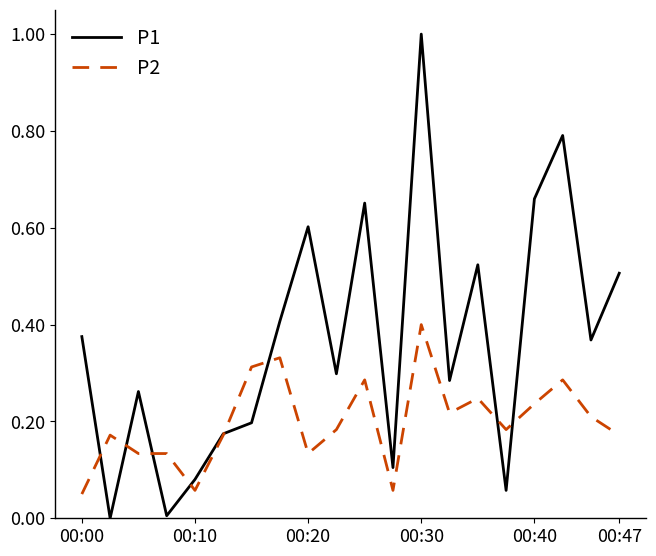

Which series has the largest total across all categories?

P1